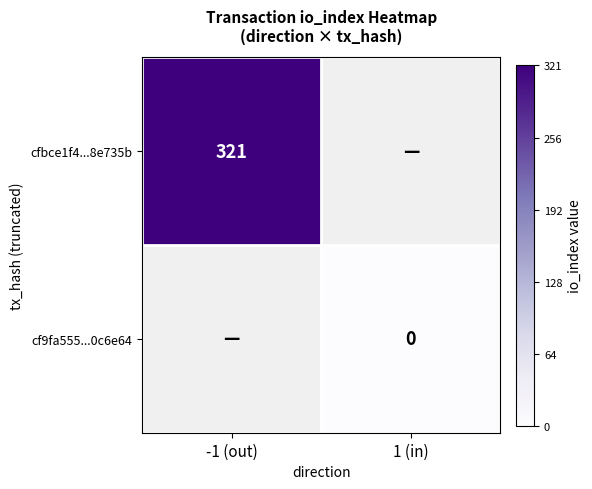

Is it true that cfbce1f4...8e735b equals 74 at -1 (out)?

False